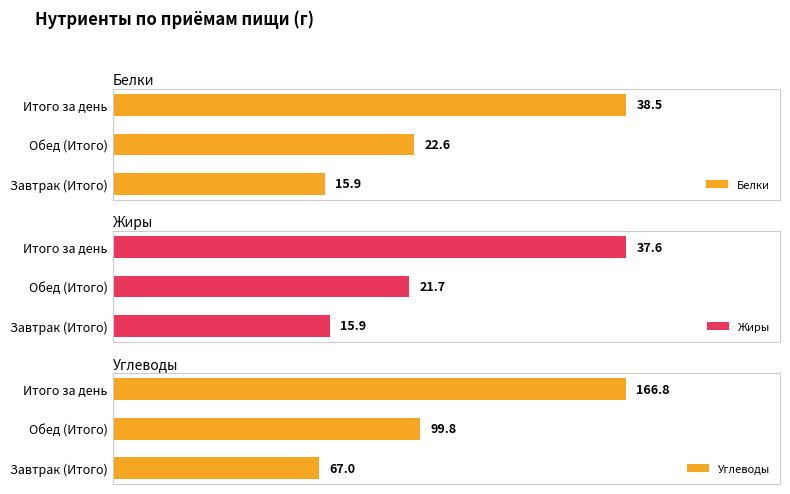

What is the difference between the maximum and minimum values in the Жиры series?

21.7